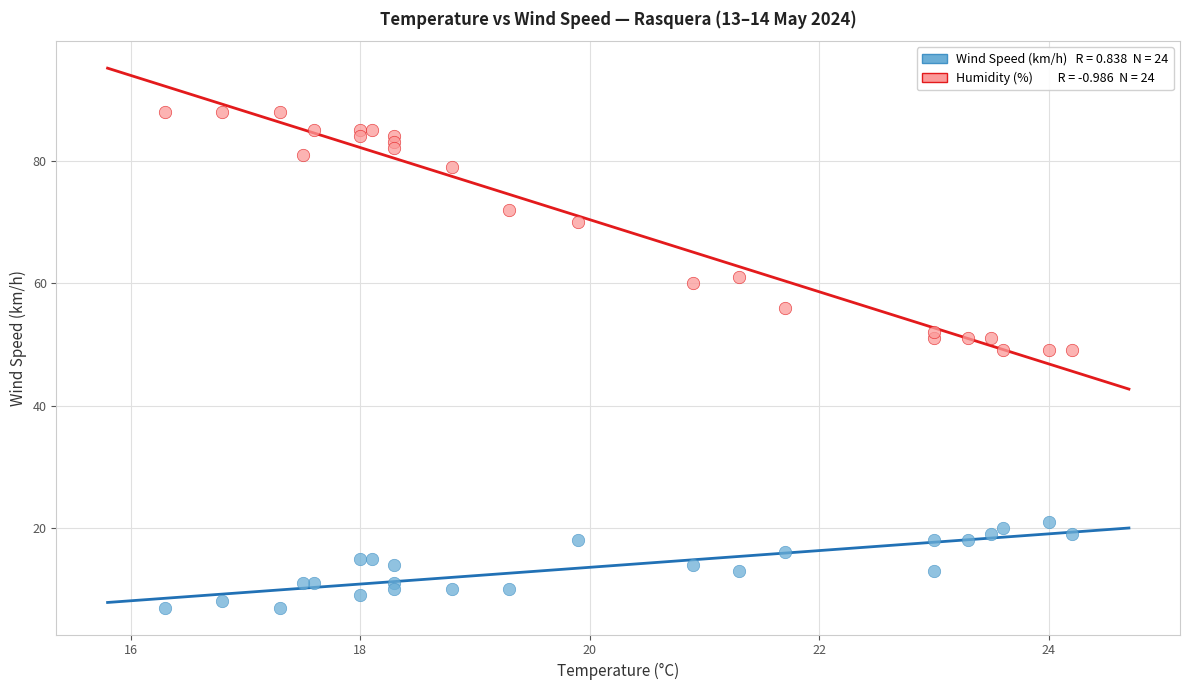

Across all data points, what is the range of Y values (max minus min)?

81